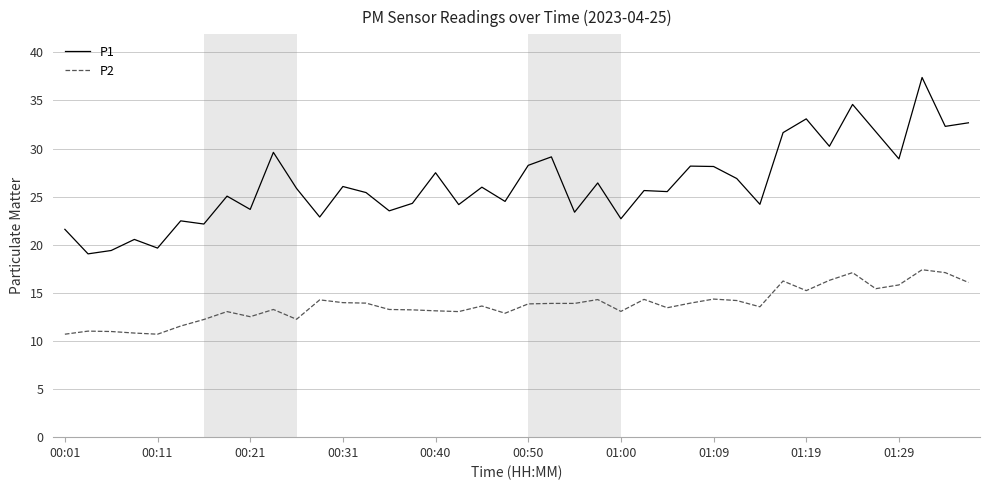

Rank the series by their maximum value, from lowest to highest.

P2, P1